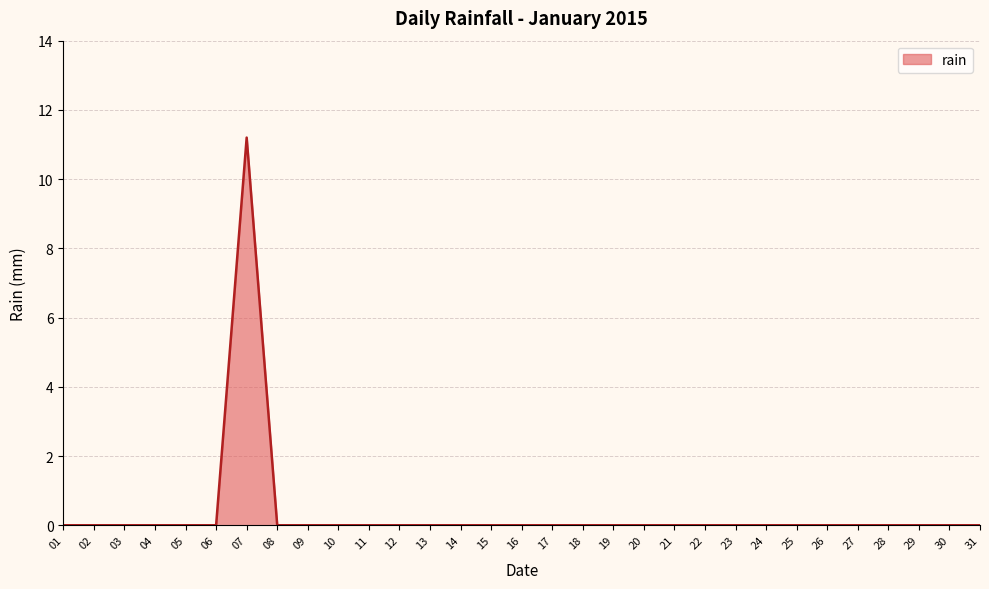

Is it true that the value at 07 is 4.9?

False